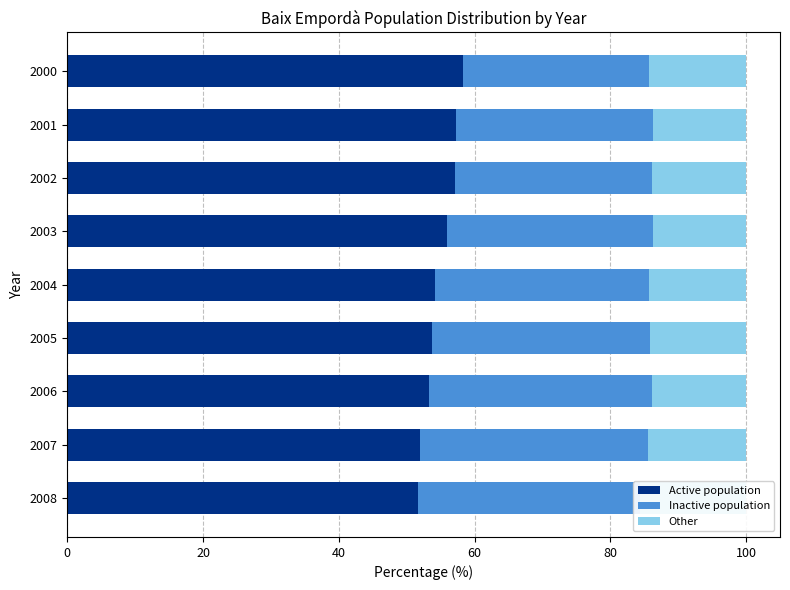

Reading left to right, list all the values displayed in this chart.

Active population: 51.7	52.0	53.3	53.8	54.2	56.0	57.1	57.3	58.3
Inactive population: 32.7	33.5	32.8	32.1	31.5	30.3	29.1	29.0	27.4
Other: 15.6	14.5	13.9	14.1	14.3	13.7	13.8	13.7	14.3